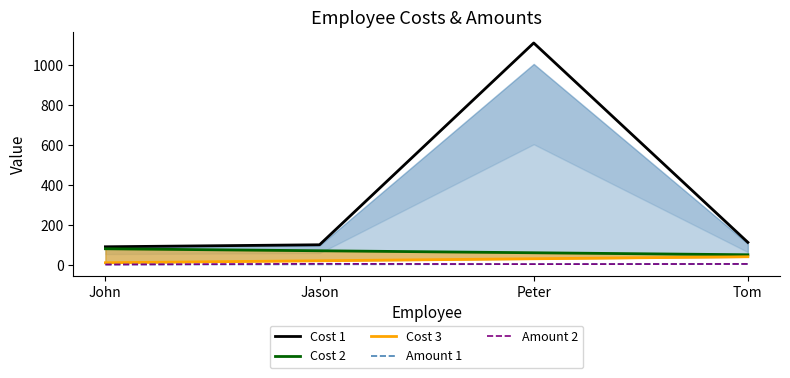

What is the label of the 4th point from the left?

Tom